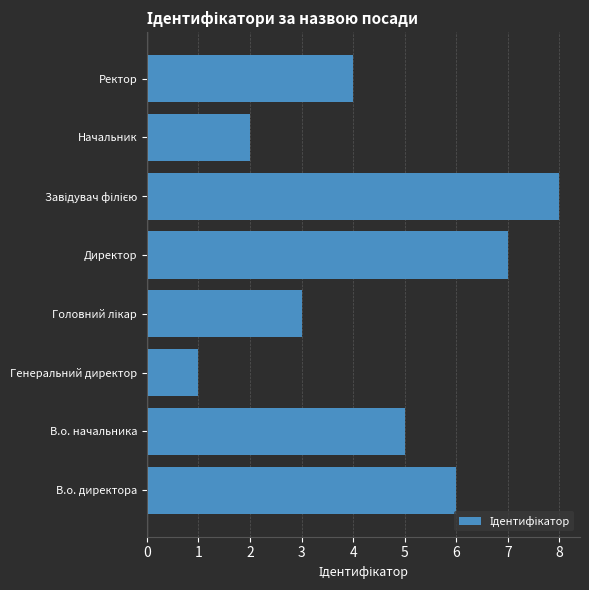

Which label corresponds to the smallest value in the chart?

Генеральний директор